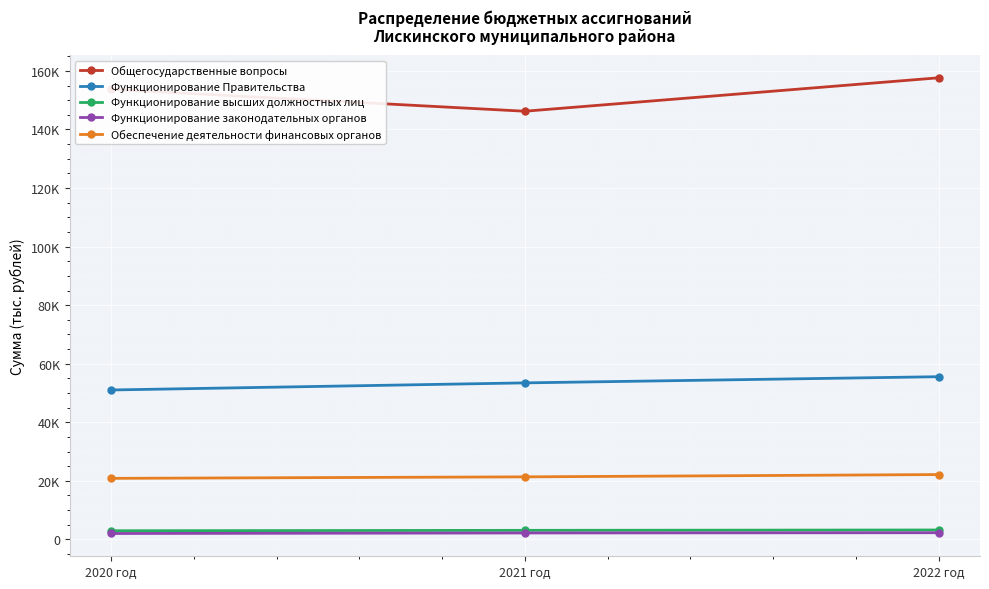

What are all the series names shown in the legend?

Общегосударственные вопросы, Функционирование Правительства, Функционирование высших должностных лиц, Функционирование законодательных органов, Обеспечение деятельности финансовых органов